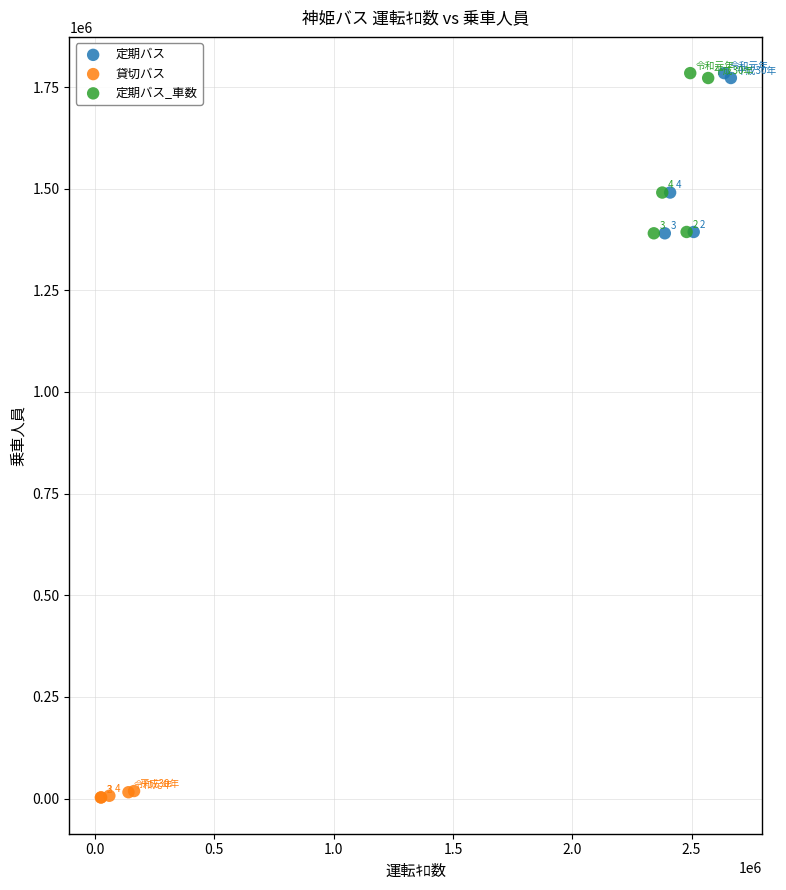

Which series reaches the minimum Y coordinate?

貸切バス